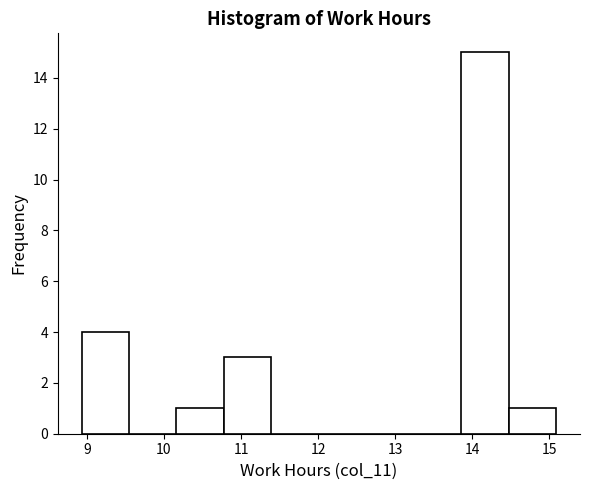

Over which range of the x-axis is the bar tallest?

13.9 to 14.5